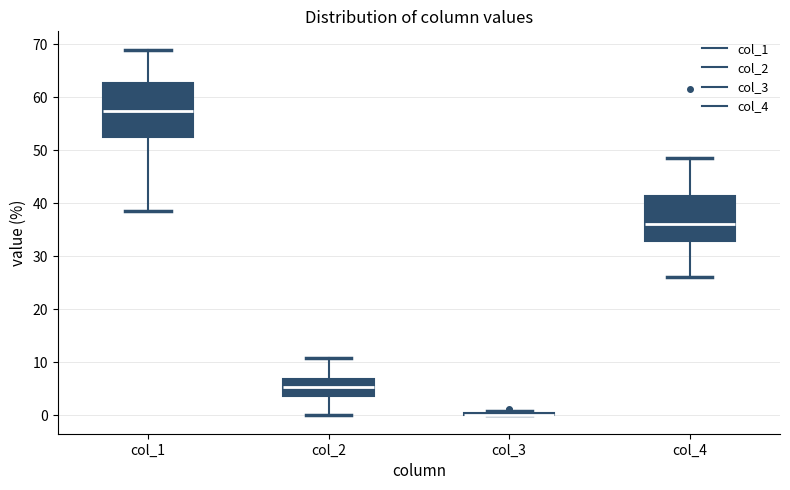

Reading left to right, read every box against the y-axis: the position of its median line, the range the box covers, and the ends of its whiskers. The values are not printed on the chart, so give them approximately, as read against the axis.

col_1: median 57, box 53 to 63, whiskers 39 to 69
col_2: median 5, box 4 to 7, whiskers 0 to 11
col_3: box collapsed to a line at 0, whiskers 0 to 1
col_4: median 36, box 33 to 41, whiskers 26 to 49